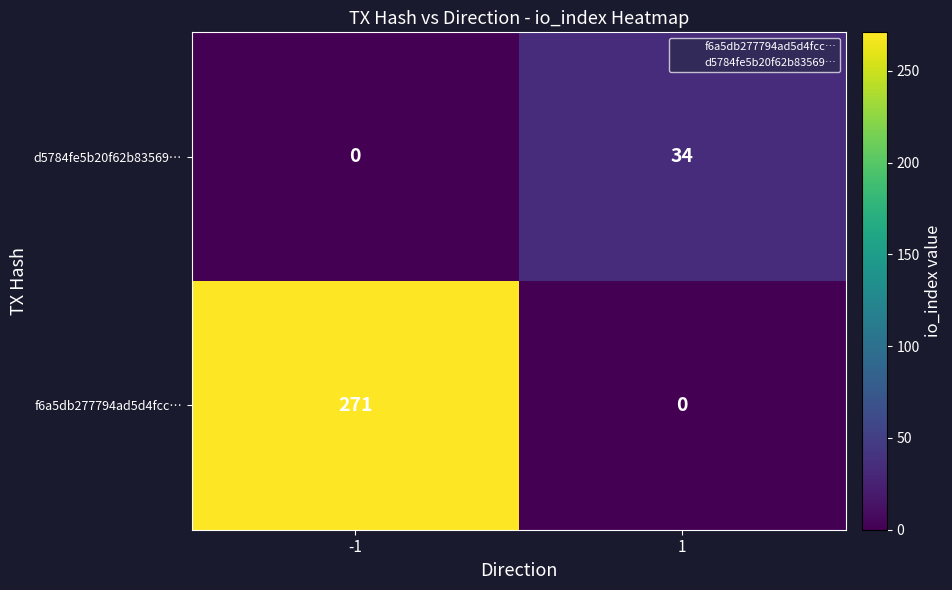

What is the sum of the d5784fe5b20f62b83569… values at -1 and 1?

34